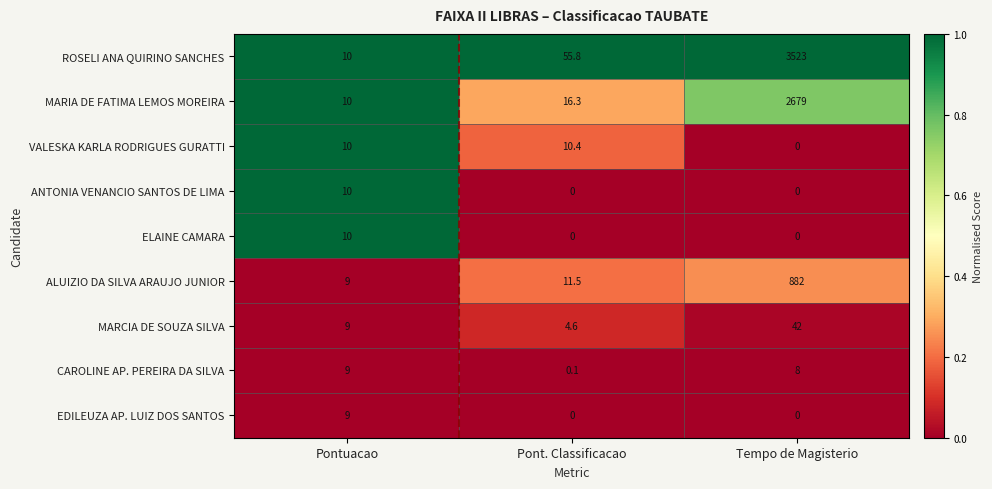

What is the difference between the second highest and minimum values in the VALESKA KARLA RODRIGUES GURATTI series?

10.0